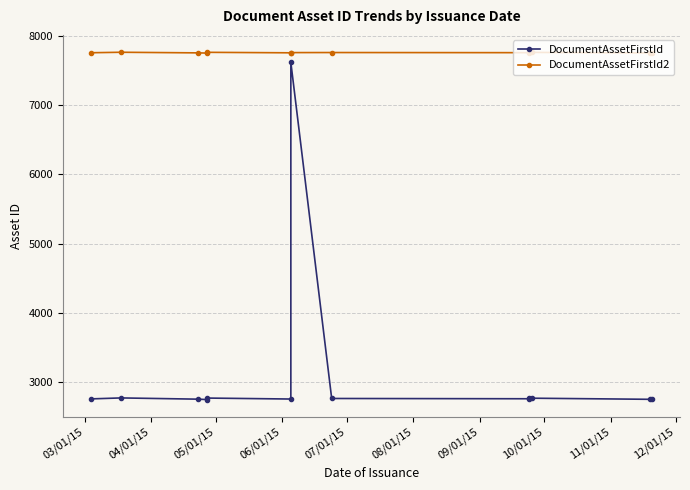

True or false: DocumentAssetFirstId and DocumentAssetFirstId2 cross at least once.

False